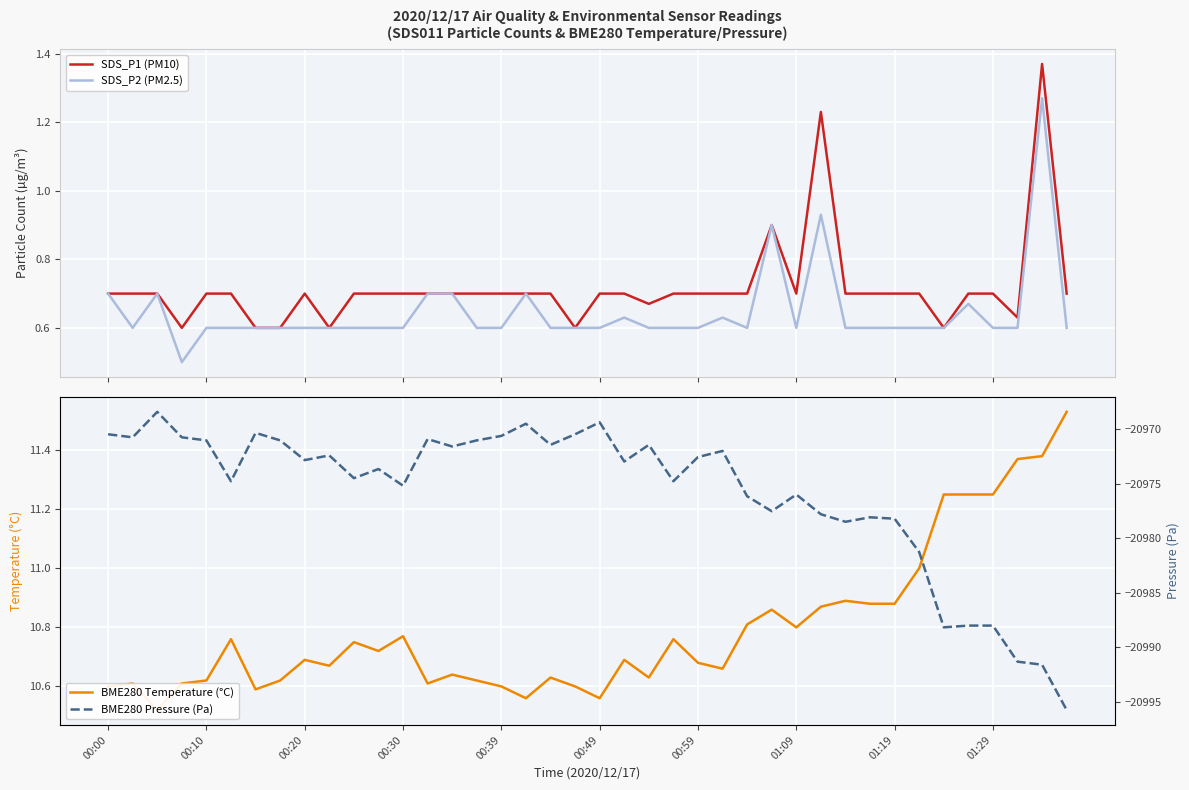

True or false: SDS_P1 (PM10) has more than 2 interior local peaks.

True